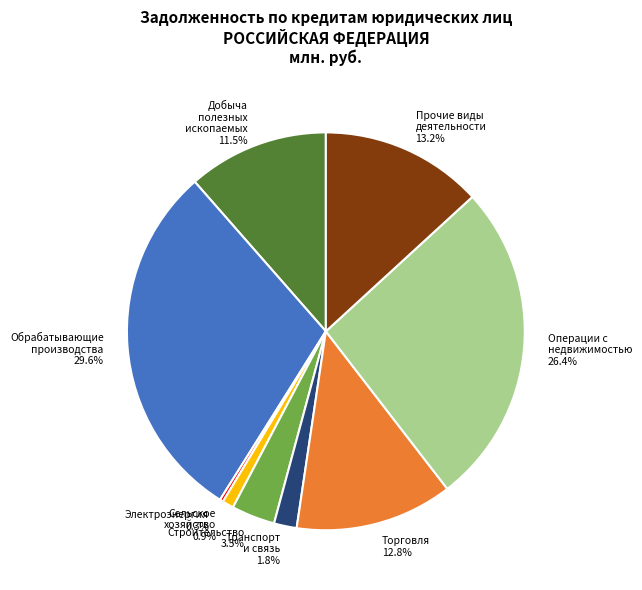

What is the total percentage of Сельское хозяйство and Прочие виды деятельности?

14.1%